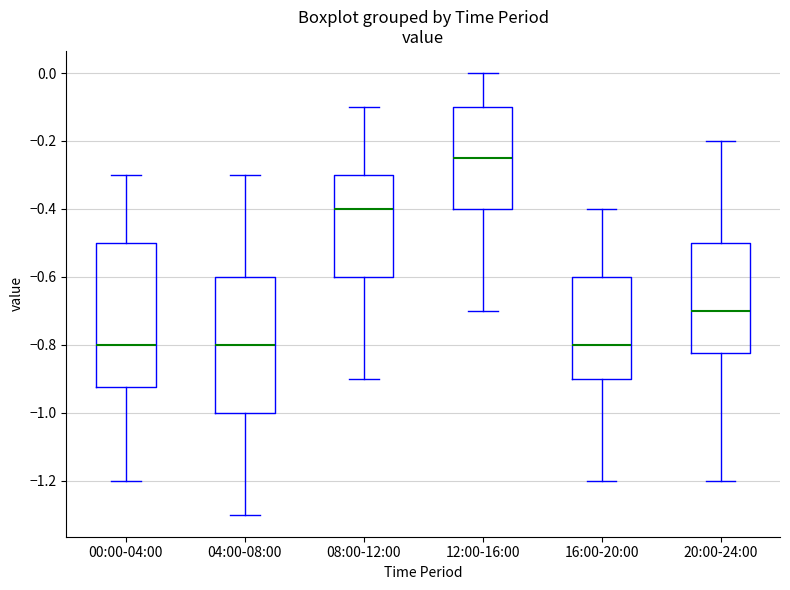

Reading left to right, read every box against the y-axis: the position of its median line, the range the box covers, and the ends of its whiskers. The values are not printed on the chart, so give them approximately, as read against the axis.

00:00-04:00: median -0.80, box -0.92 to -0.50, whiskers -1.20 to -0.30
04:00-08:00: median -0.80, box -1.00 to -0.60, whiskers -1.30 to -0.30
08:00-12:00: median -0.40, box -0.60 to -0.30, whiskers -0.90 to -0.10
12:00-16:00: median -0.24, box -0.40 to -0.10, whiskers -0.70 to 0.00
16:00-20:00: median -0.80, box -0.90 to -0.60, whiskers -1.20 to -0.40
20:00-24:00: median -0.70, box -0.82 to -0.50, whiskers -1.20 to -0.20